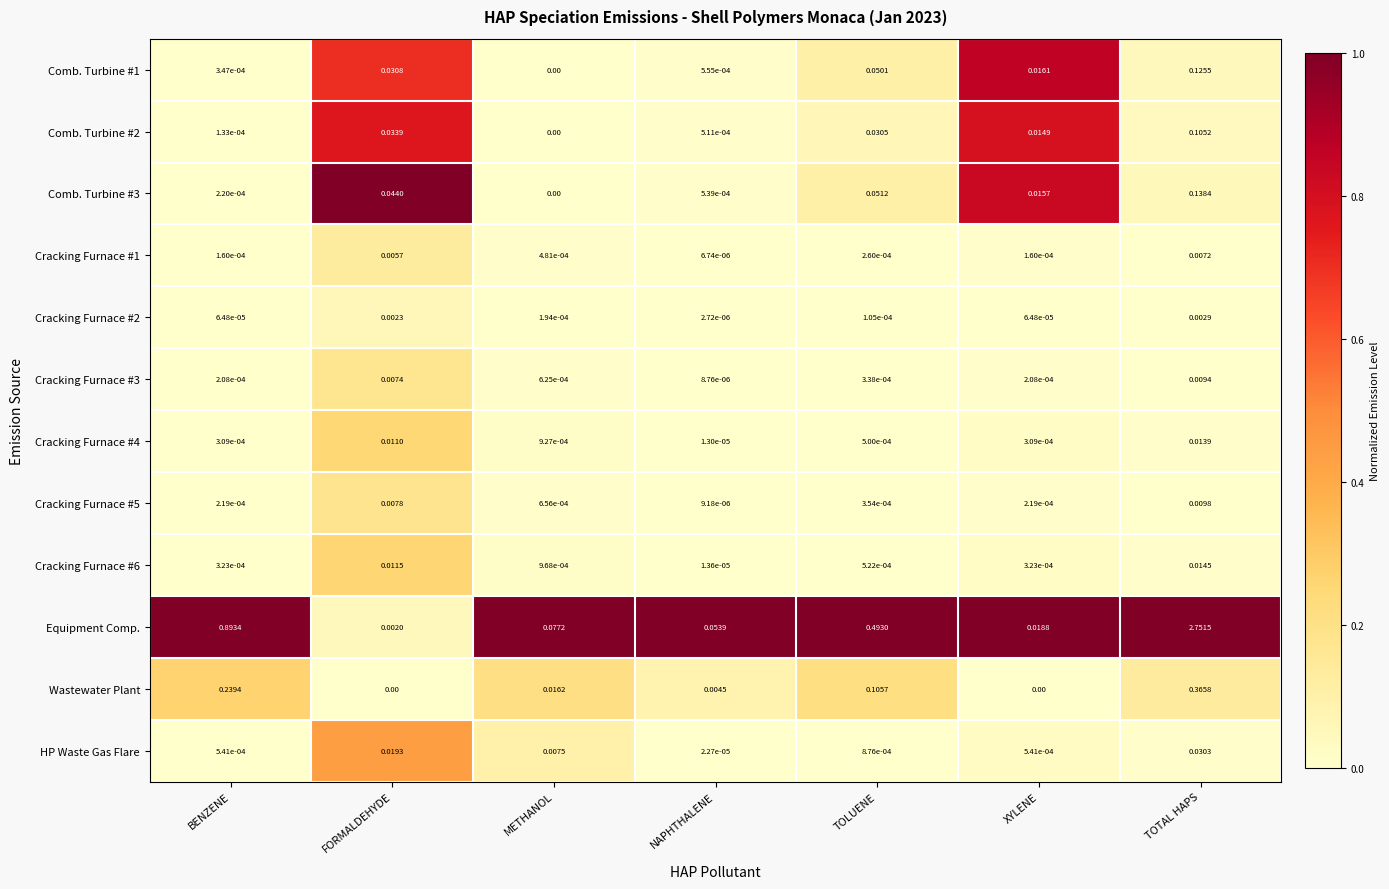

Rank the categories by Comb. Turbine #2 value from lowest to highest.

METHANOL, BENZENE, NAPHTHALENE, XYLENE, TOLUENE, FORMALDEHYDE, TOTAL HAPS